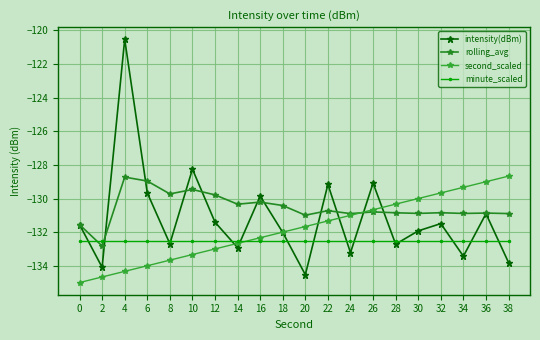

Does the chart display data point markers on the line(s)?

Yes